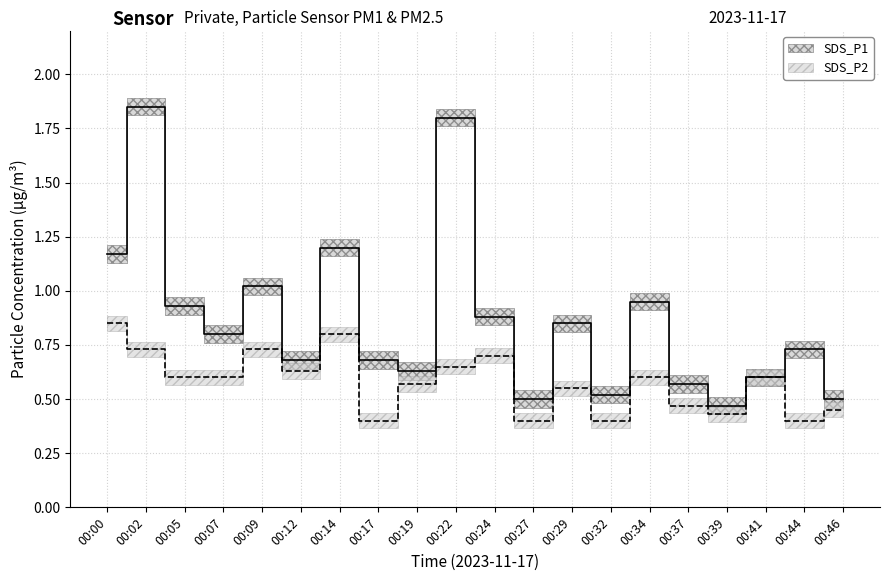

Reading left to right, what are all the values shown in this chart?

SDS_P1: 00:00=1.2	00:02=1.9	00:05=0.9	00:07=0.8	00:09=1.0	00:12=0.7	00:14=1.2	00:17=0.7	00:19=0.6	00:22=1.8	00:24=0.9	00:27=0.5	00:29=0.8	00:32=0.5	00:34=0.9	00:37=0.6	00:39=0.5	00:41=0.6	00:44=0.7	00:46=0.5
SDS_P2: 00:00=0.8	00:02=0.7	00:05=0.6	00:07=0.6	00:09=0.7	00:12=0.6	00:14=0.8	00:17=0.4	00:19=0.6	00:22=0.7	00:24=0.7	00:27=0.4	00:29=0.6	00:32=0.4	00:34=0.6	00:37=0.5	00:39=0.4	00:41=0.6	00:44=0.4	00:46=0.5